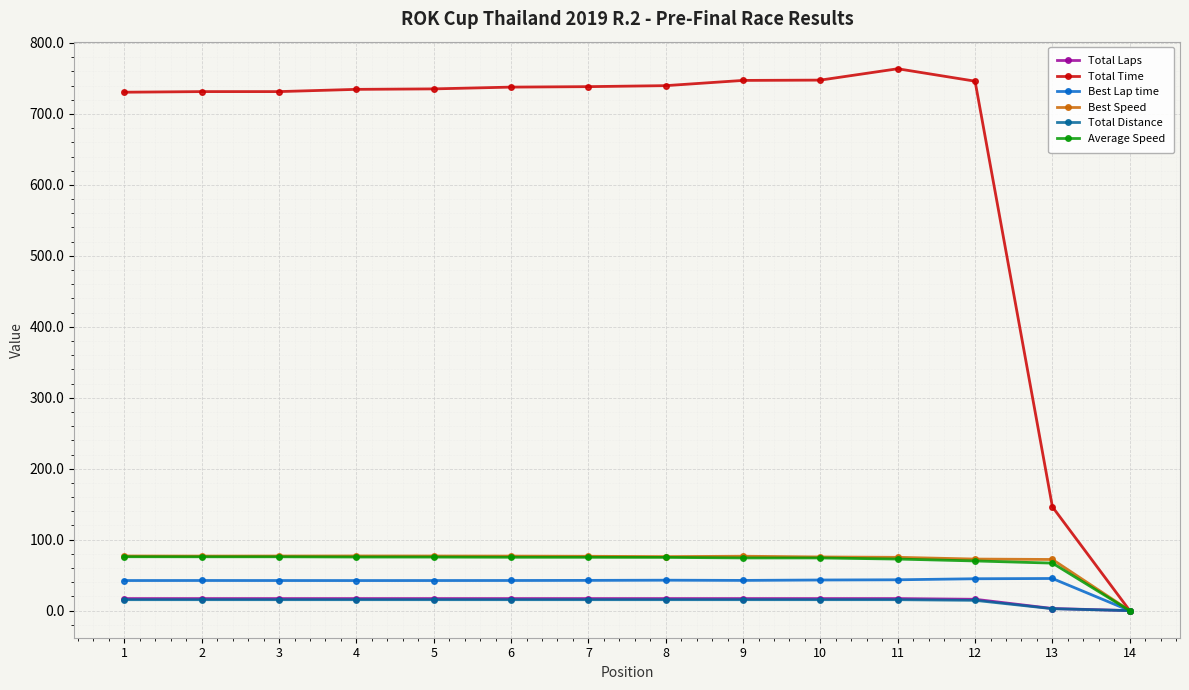

What is the total value across all series at 1?

958.4